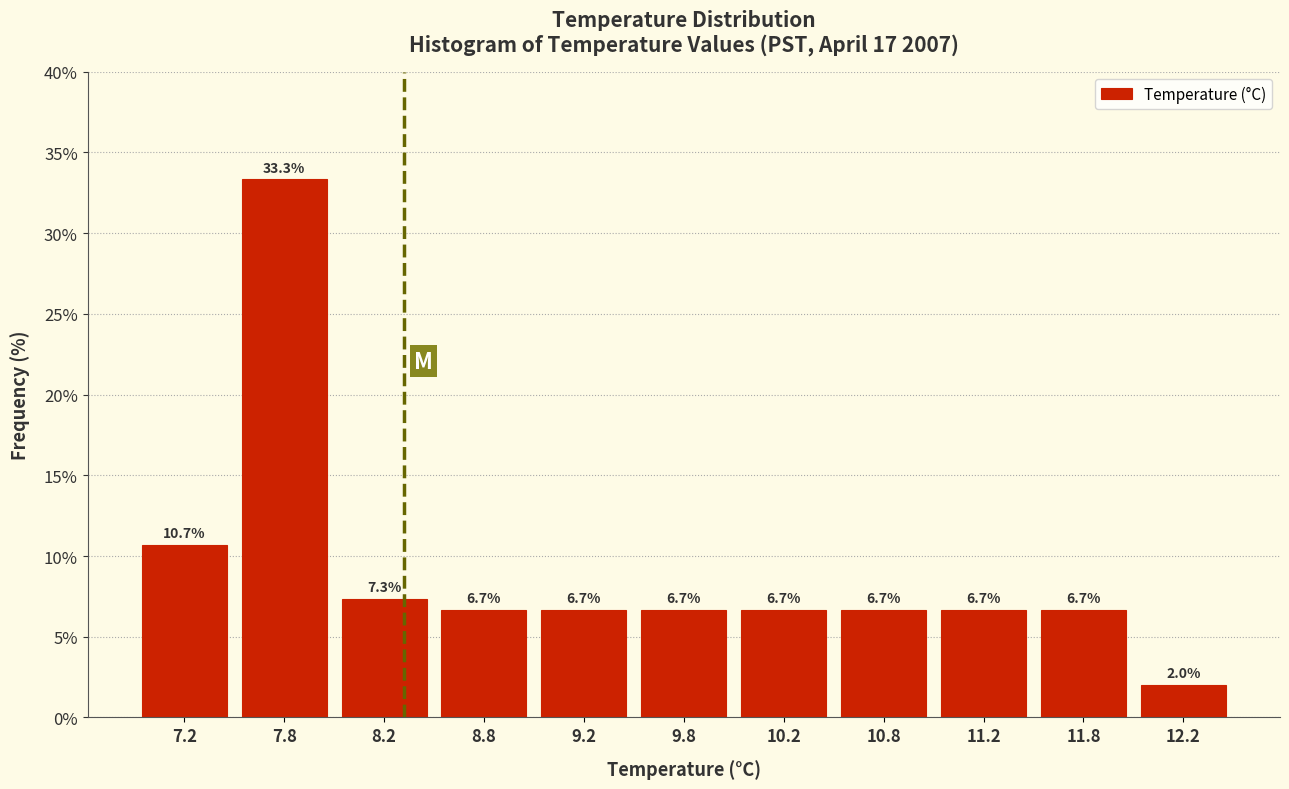

Which range on the x-axis has the tallest bar?

7.5 to 8.0